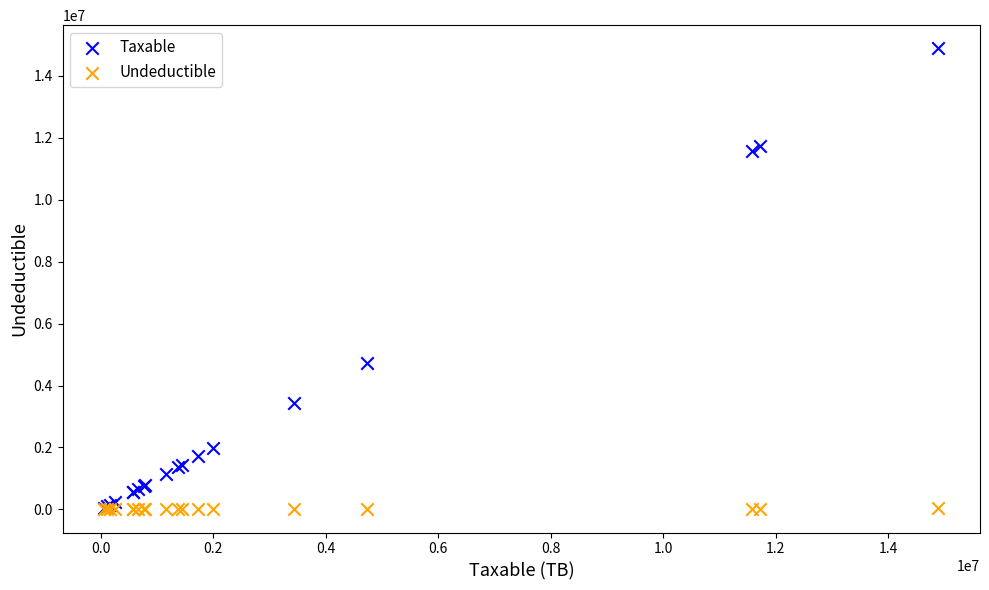

Across all series, what Y value is closest to 7443929?

4731146.9